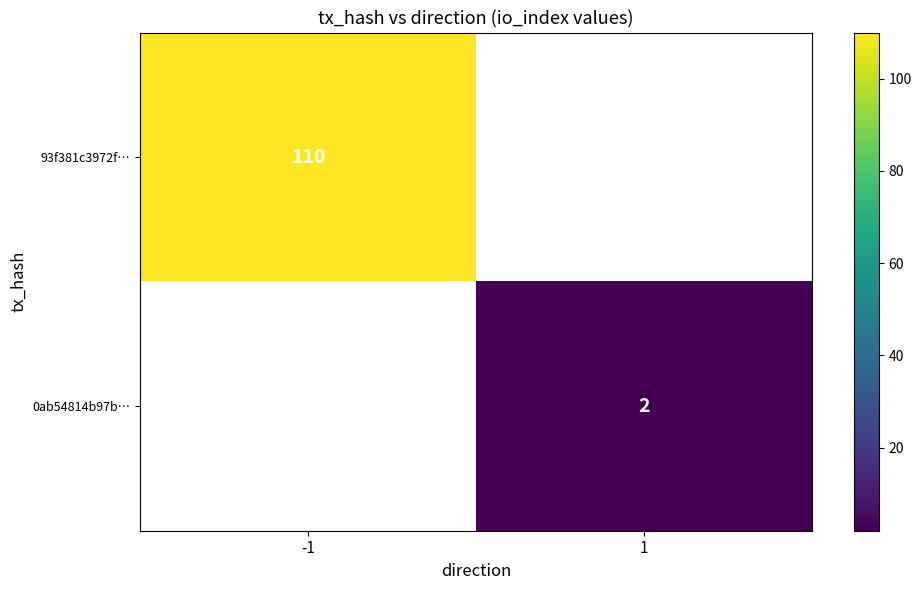

Is the value of 0ab54814b97b… at 1 greater than the value of 93f381c3972f… at -1?

No